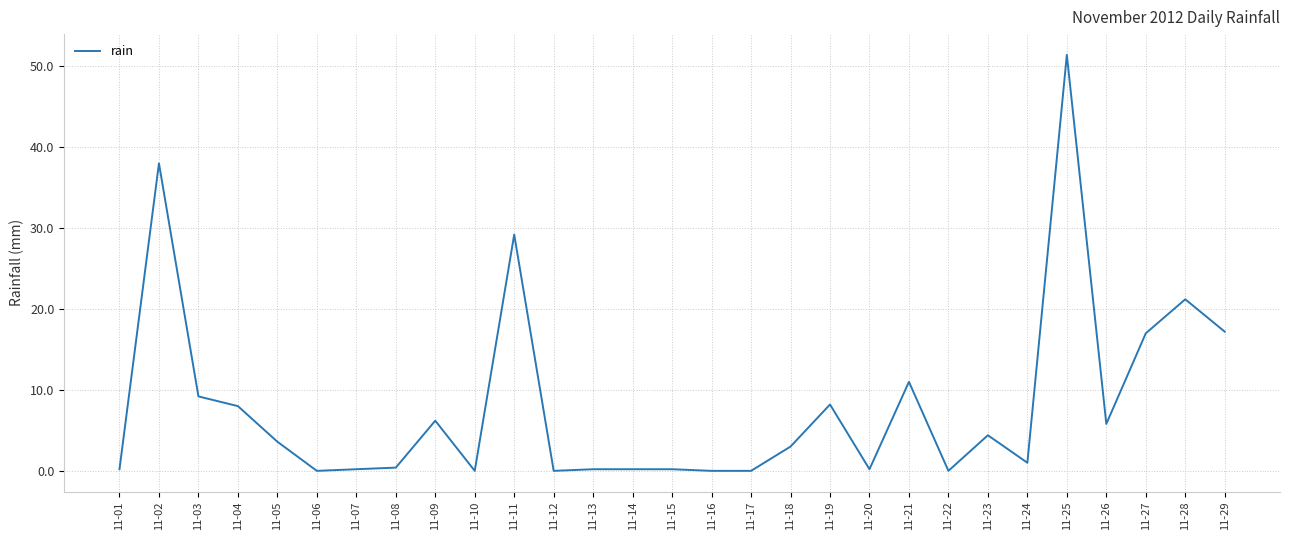

What is the average value?

8.1